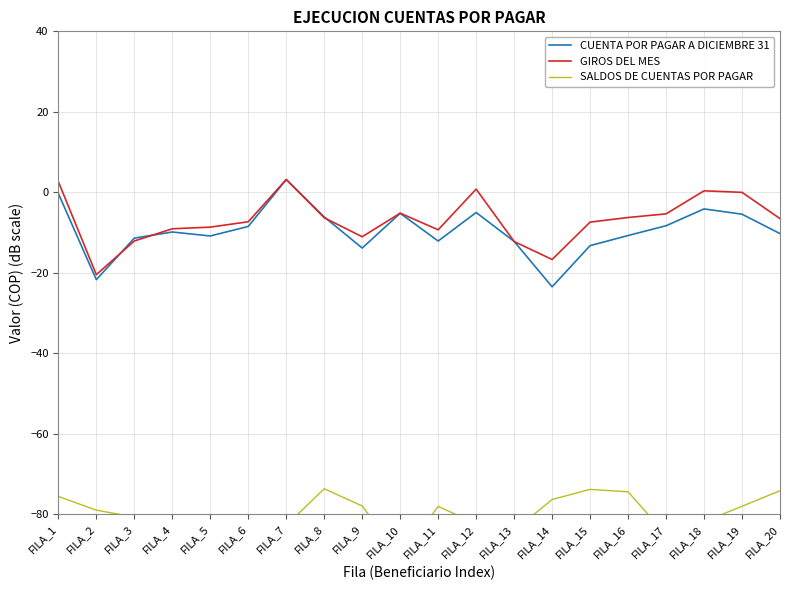

What is the total value across all series at FILA_18?

-85.6